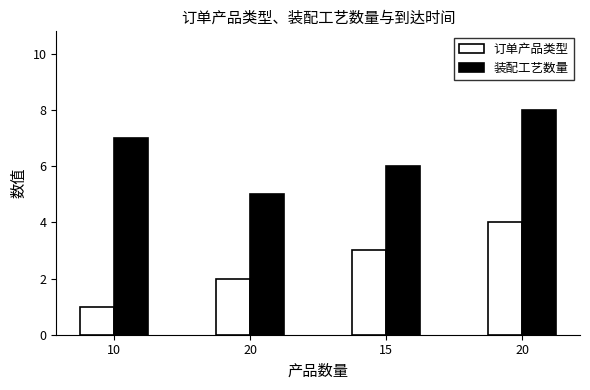

How many 装配工艺数量 values are between 6 and 8?

3